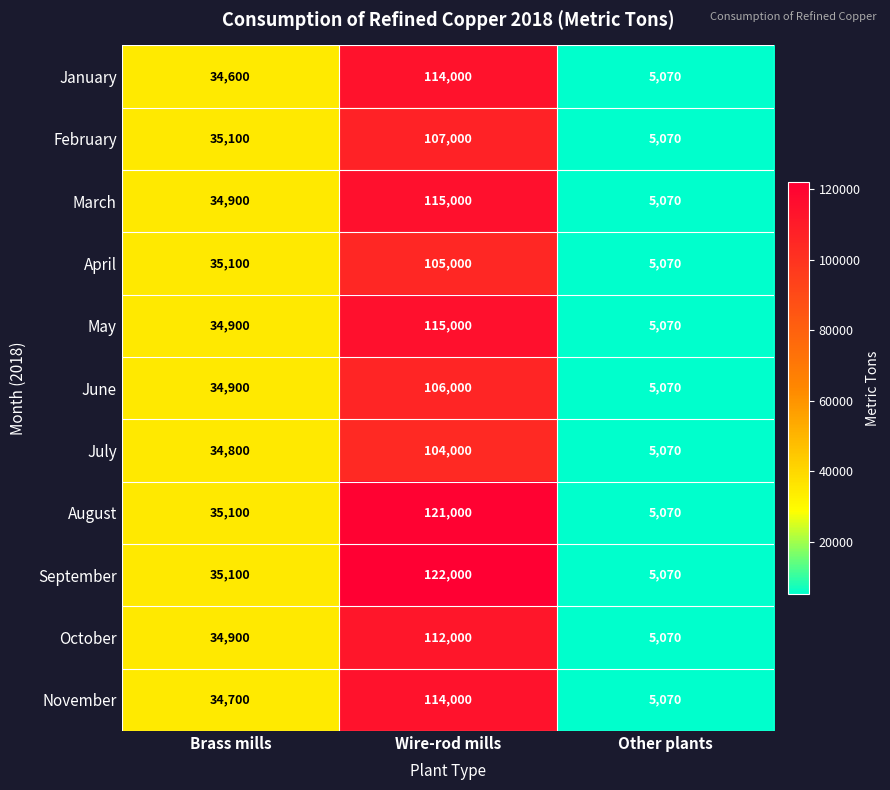

Count the September values in the range 5070 to 122000.

3